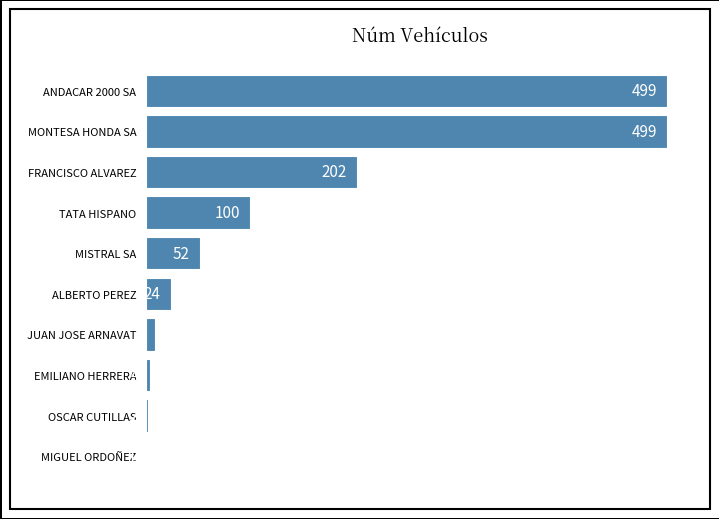

At which label is the value closest to 250?

FRANCISCO ALVAREZ